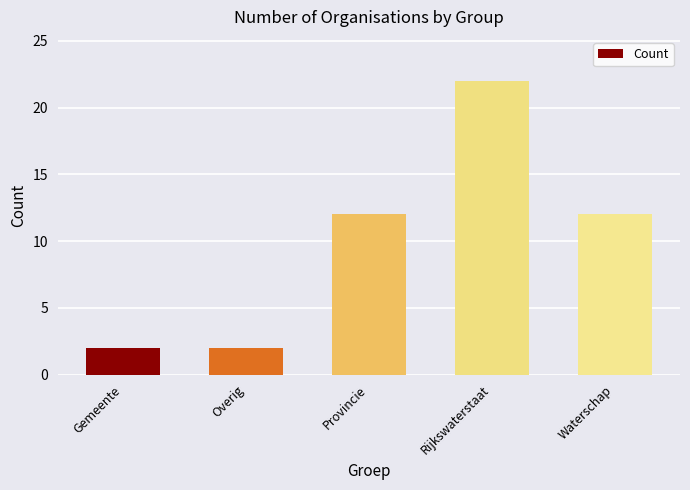

What is the average value?

10